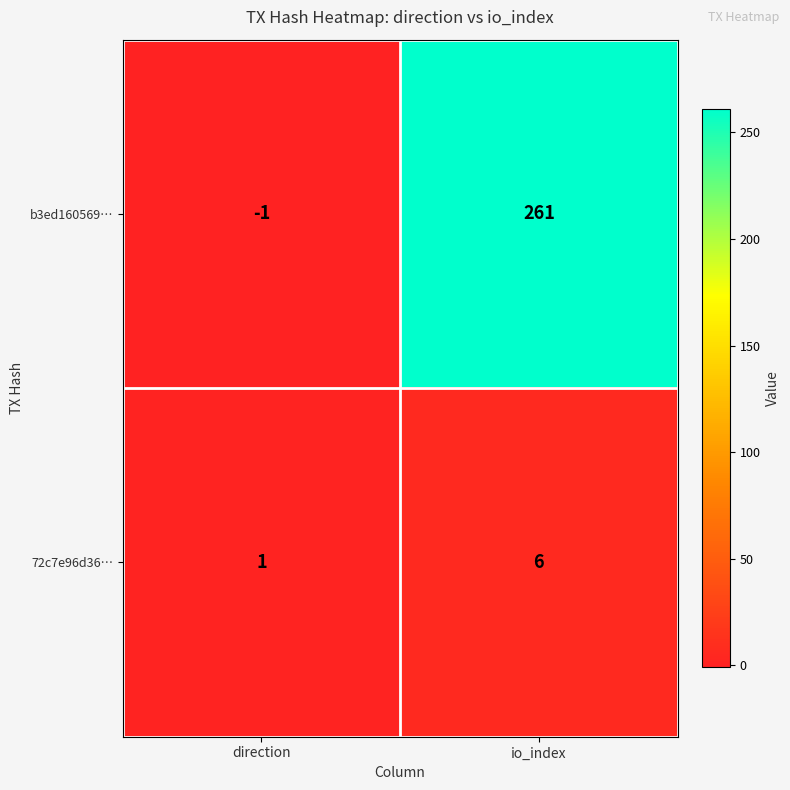

Reading left to right, what are all the values shown in this chart?

b3ed160569…: -1	261
72c7e96d36…: 1	6